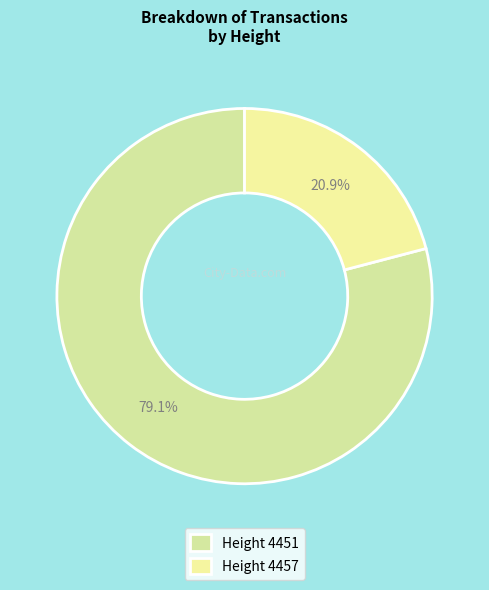

Count the number of slices in the pie.

2